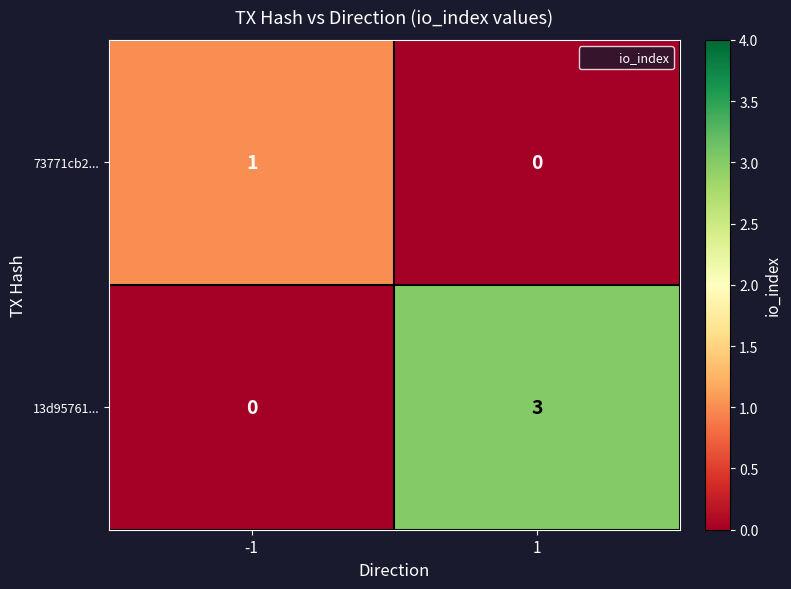

The value of 13d95761... at 1 is 3. True or false?

True